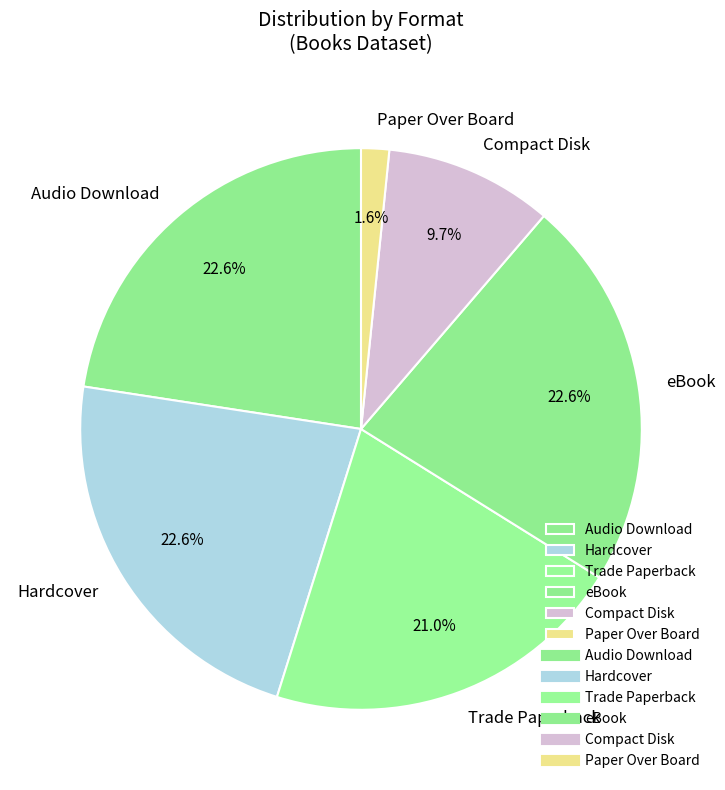

What percentage is the Audio Download slice, to the nearest percent?

23%